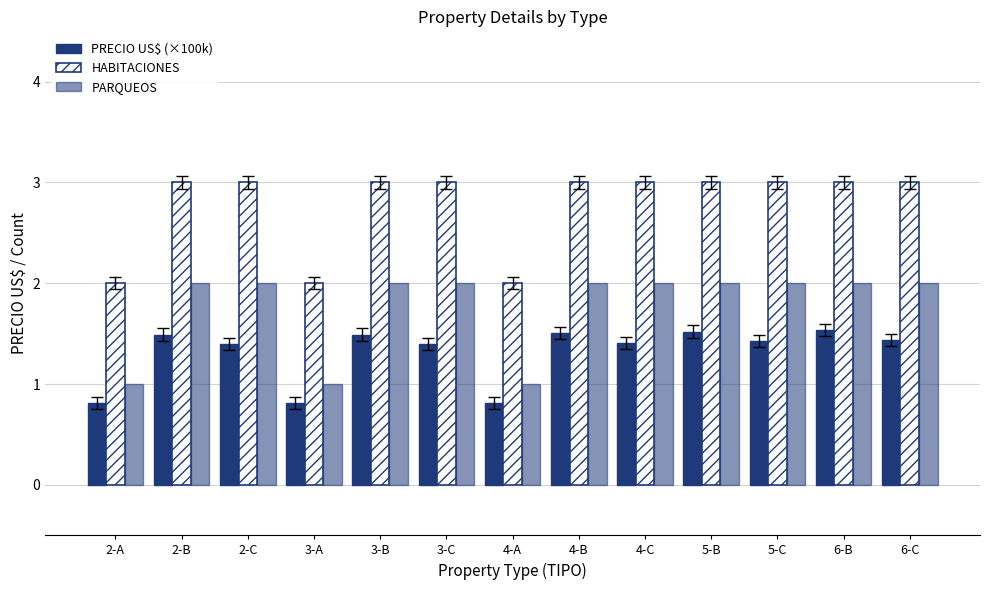

Count the number of data series in this chart.

3